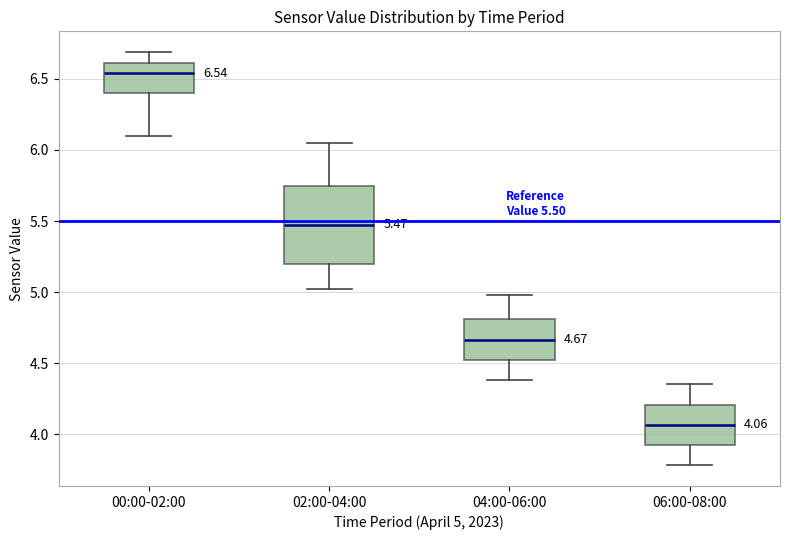

Which box is the tallest, from its lower edge to its upper edge?

02:00-04:00